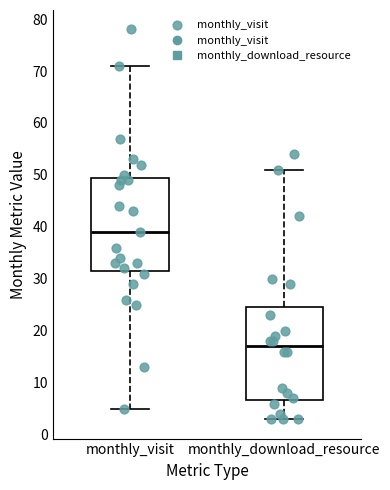

Where does the lower whisker of the box for monthly_download_resource end on the y-axis? The values are not printed on the chart, so give them approximately, as read against the axis.

3